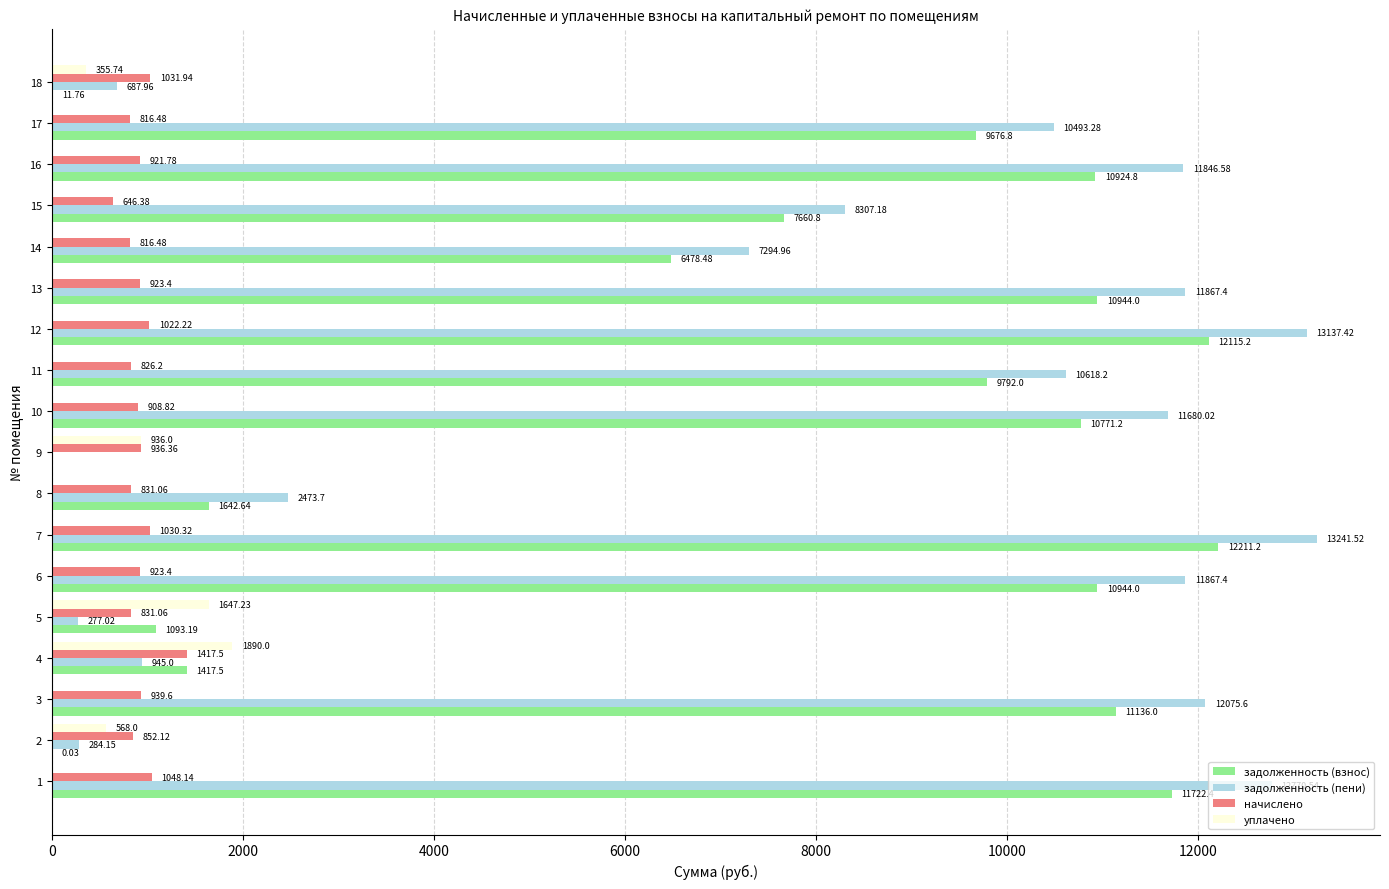

Which series changed the most between 4 and 17?

задолженность (пени)